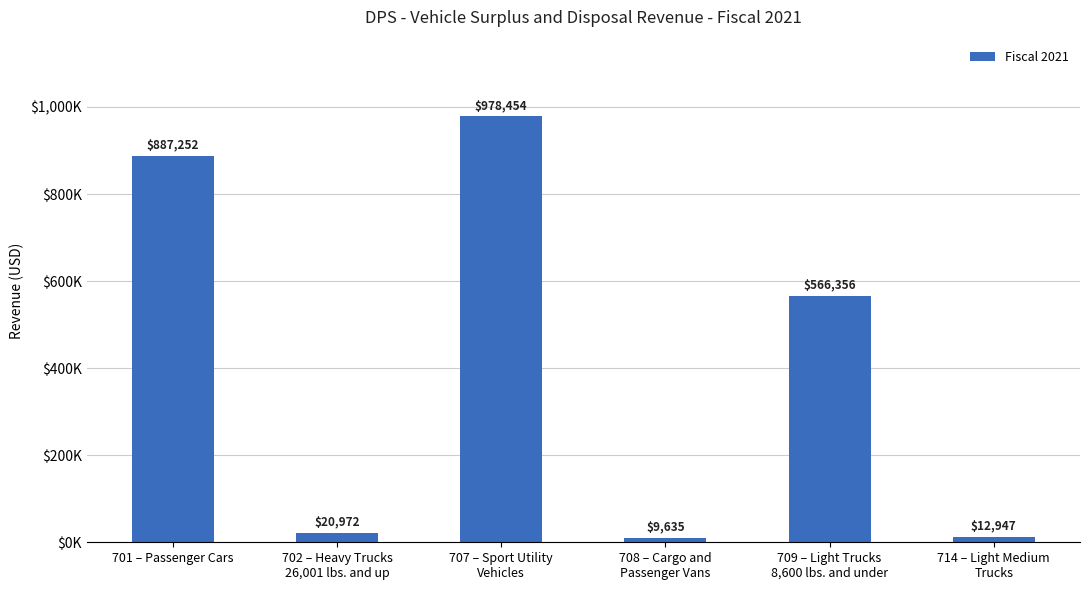

List the labels in order of value, largest first.

707 – Sport Utility
Vehicles, 701 – Passenger Cars, 709 – Light Trucks
8,600 lbs. and under, 702 – Heavy Trucks
26,001 lbs. and up, 714 – Light Medium
Trucks, 708 – Cargo and
Passenger Vans